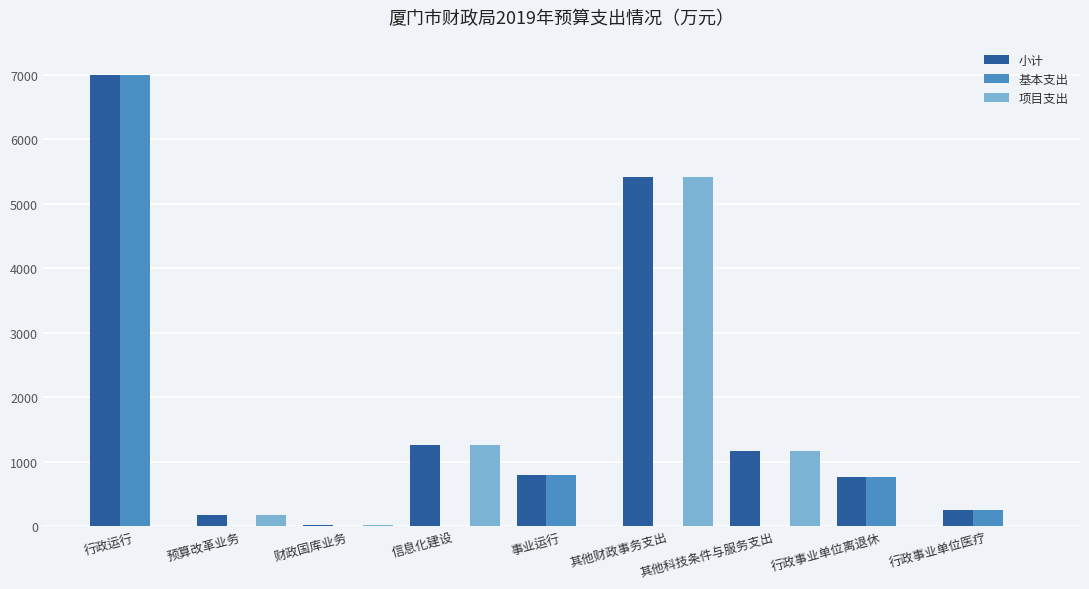

What is the difference between the 小计 values at 预算改革业务 and 信息化建设?

1092.6